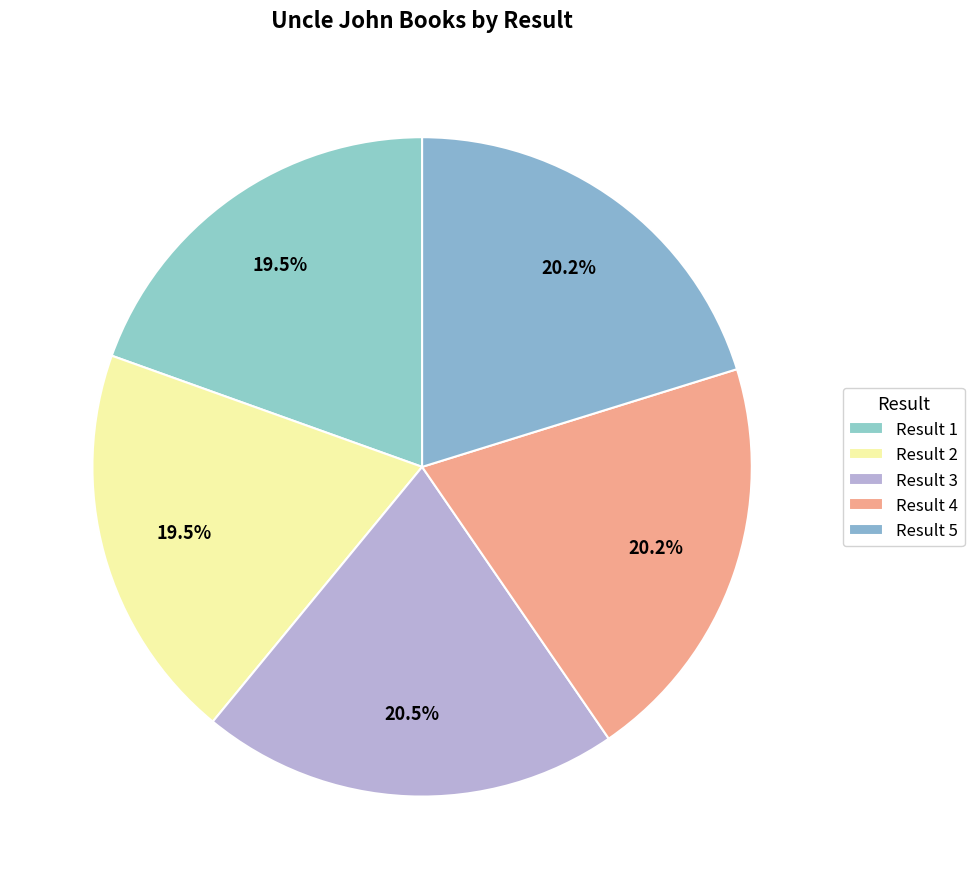

To the nearest percent, what is the difference between the largest and smallest slice percentages?

1%